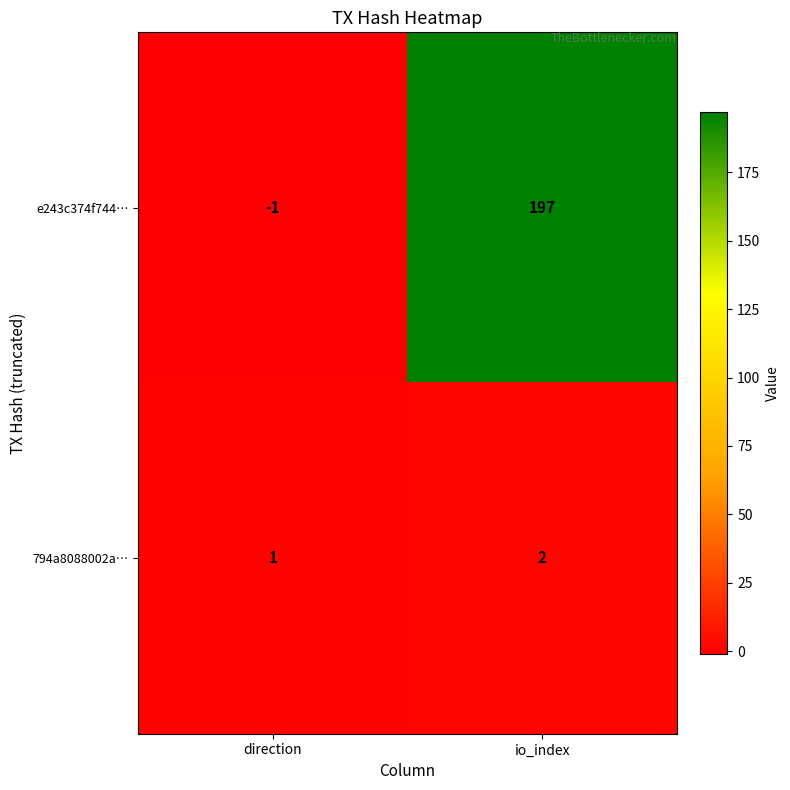

What is the approximate value of e243c374f744… at io_index, to the nearest 10?

200